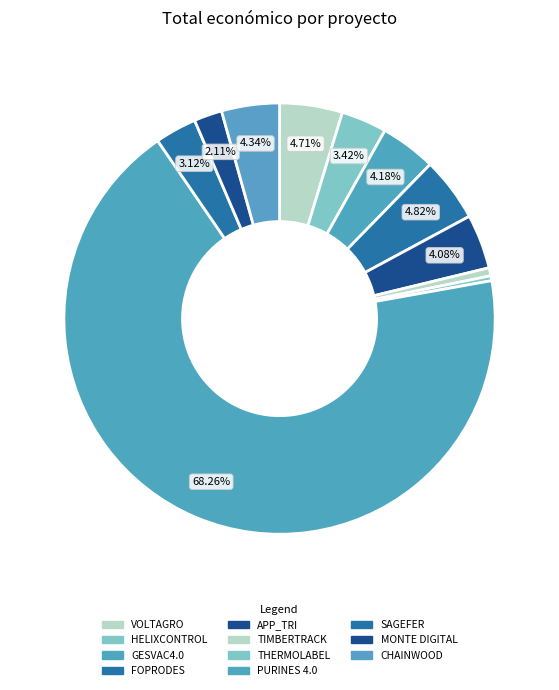

How many segments does this pie chart have?

11